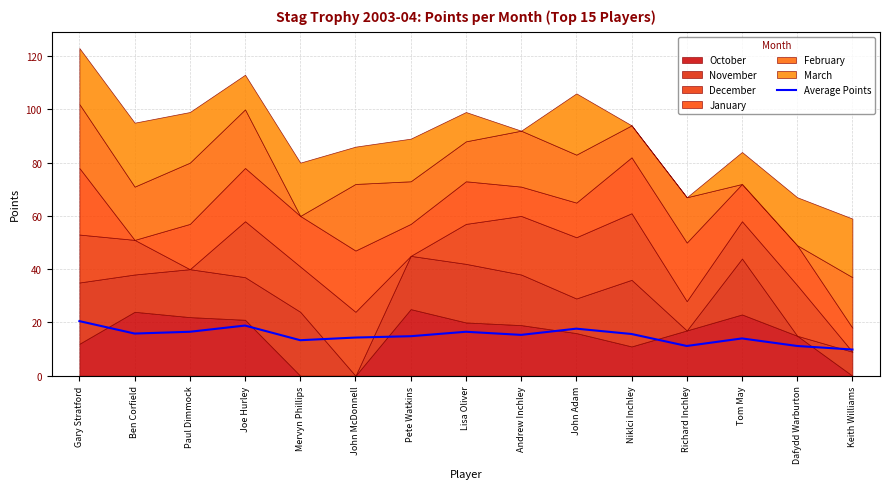

How many lines are shown in the chart?

1